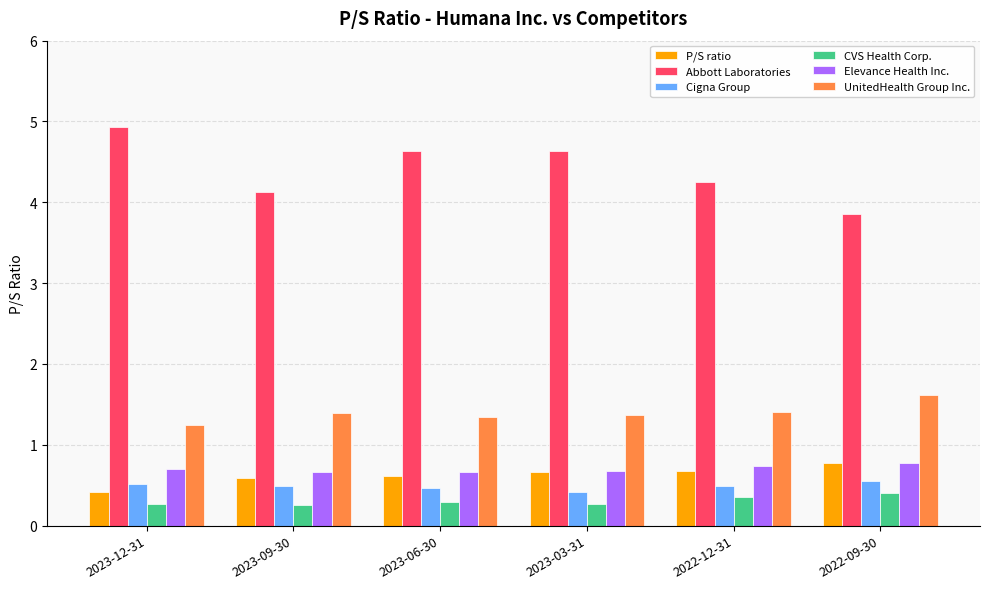

What is the value of the P/S ratio bar at the 3rd from the left?

0.6